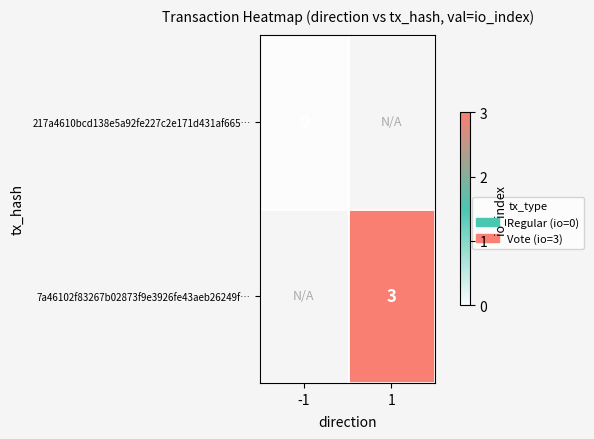

The 7a46102f83267b02873f9e3926fe43aeb26249f… series shows 3 at 1. True or false?

True